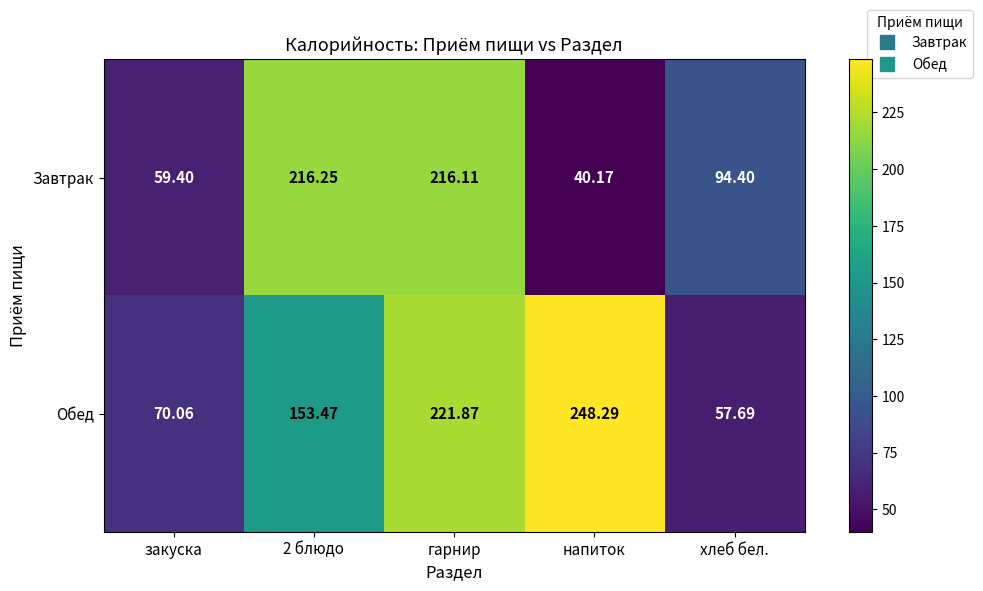

Which series has the widest spread of values?

Обед